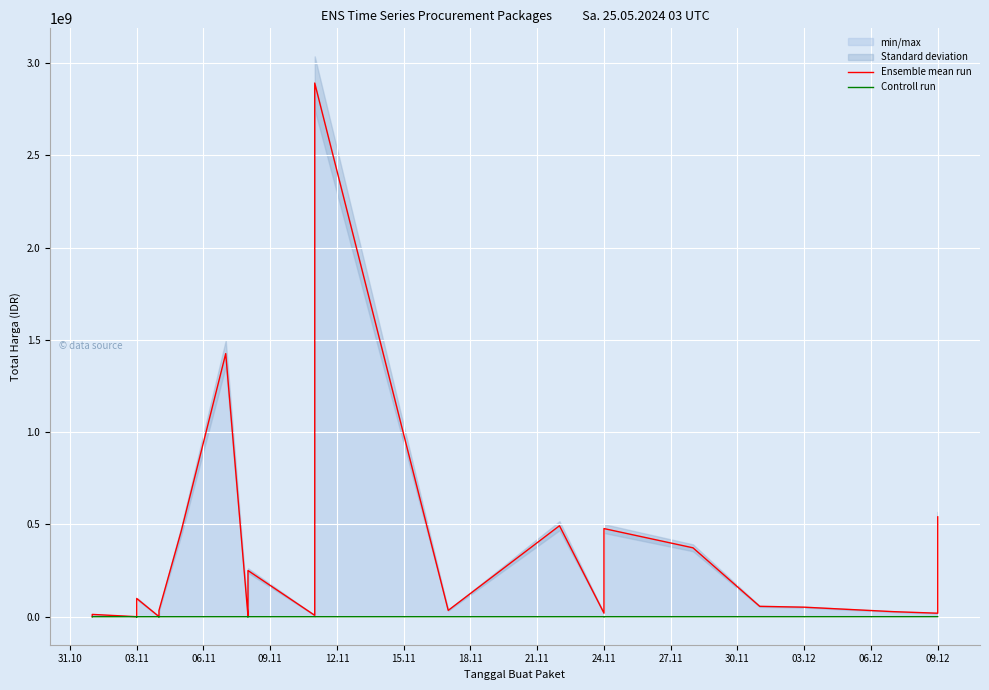

True or false: Controll run and Ensemble mean run cross at least once.

False